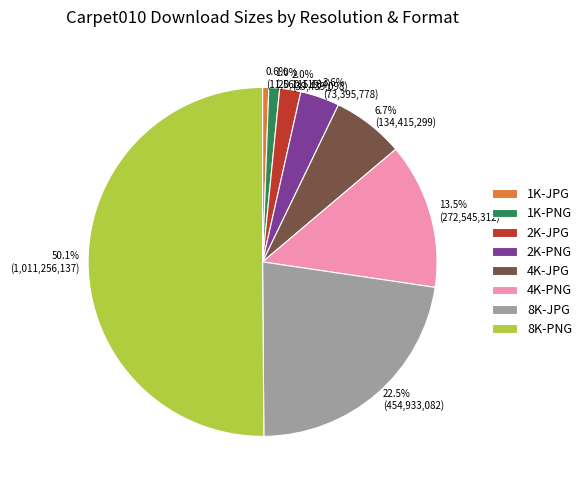

Count the number of slices in the pie.

8